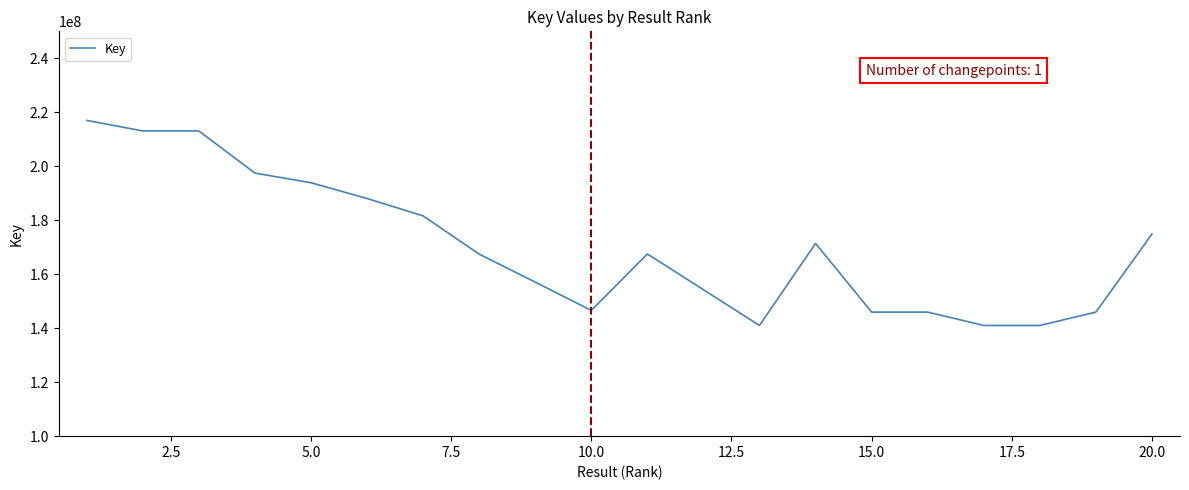

What is the greatest value displayed?

217003506